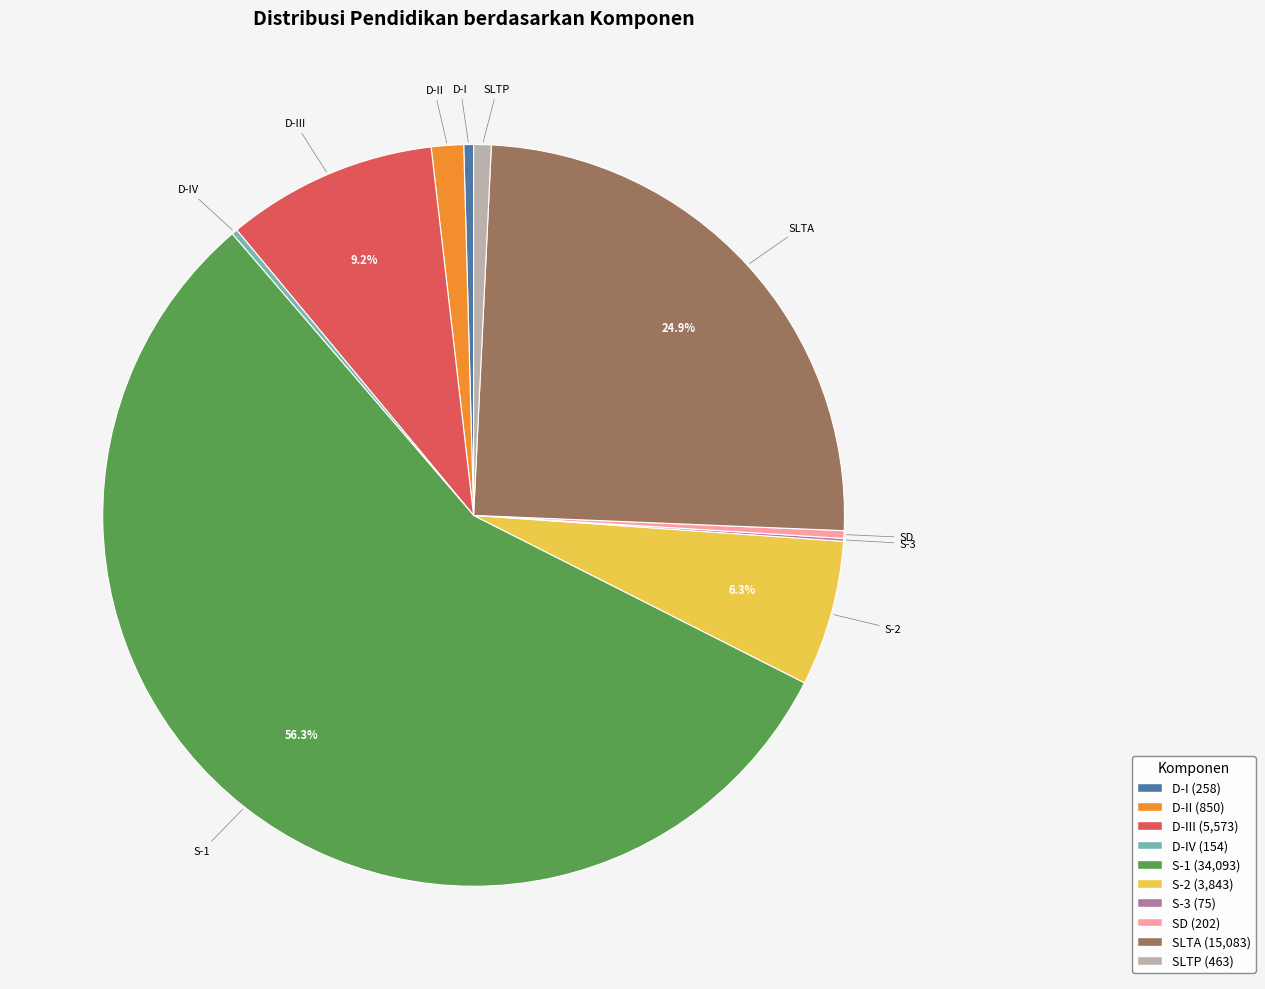

To the nearest percent, what is the average slice percentage?

10%